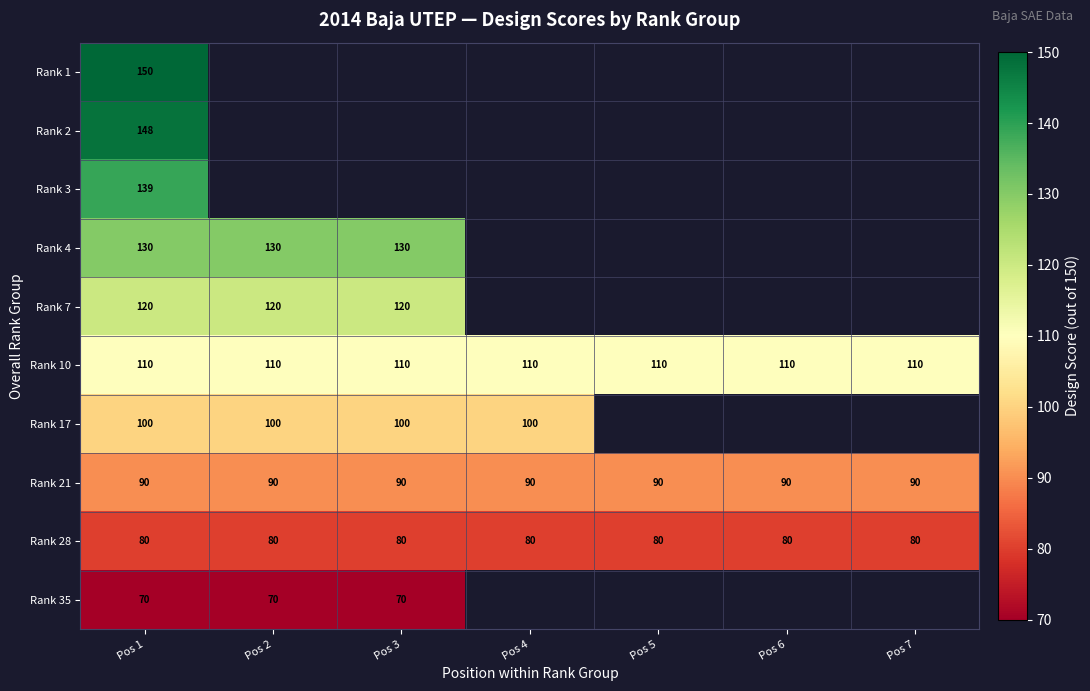

What is the sum of the Rank 21 values at Pos 5 and Pos 6?

180